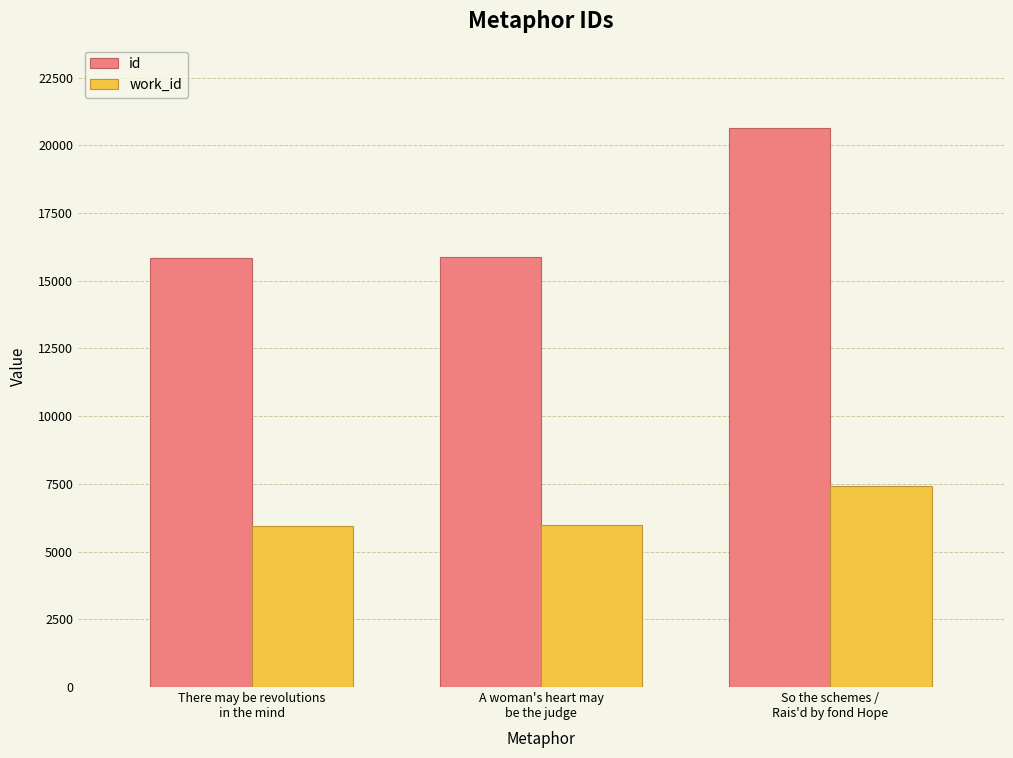

What is the difference between the maximum and second lowest values in the work_id series?

1453